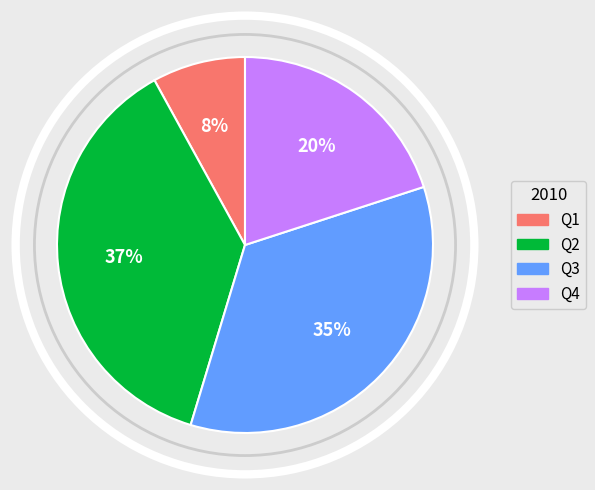

To the nearest percent, what portion does Q2 represent?

37%